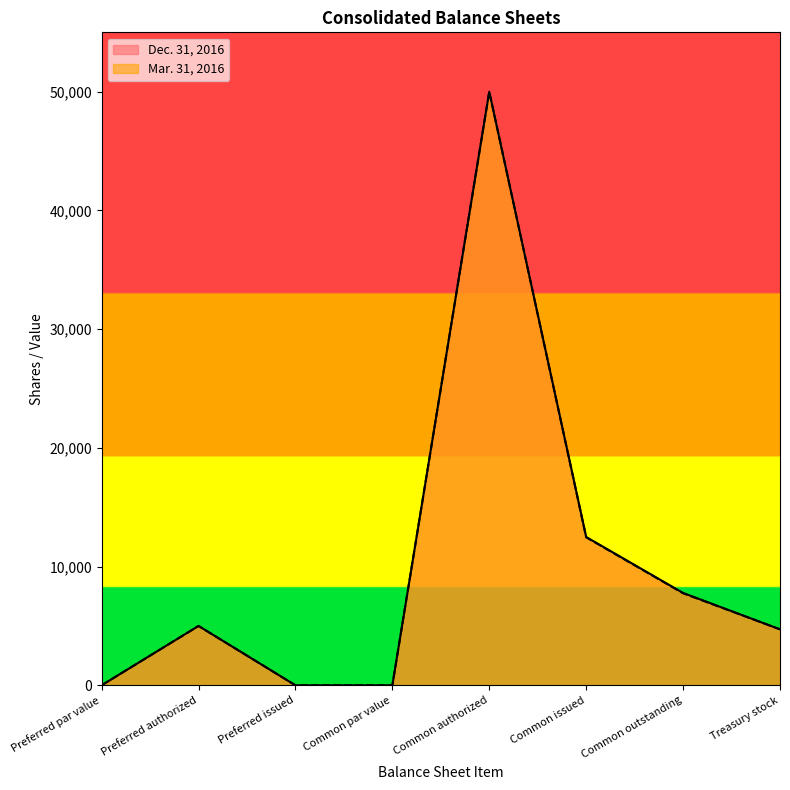

Rank the categories by Mar. 31, 2016 value from highest to lowest.

Common authorized, Common issued, Common outstanding, Preferred authorized, Treasury stock, Preferred par value, Preferred issued, Common par value